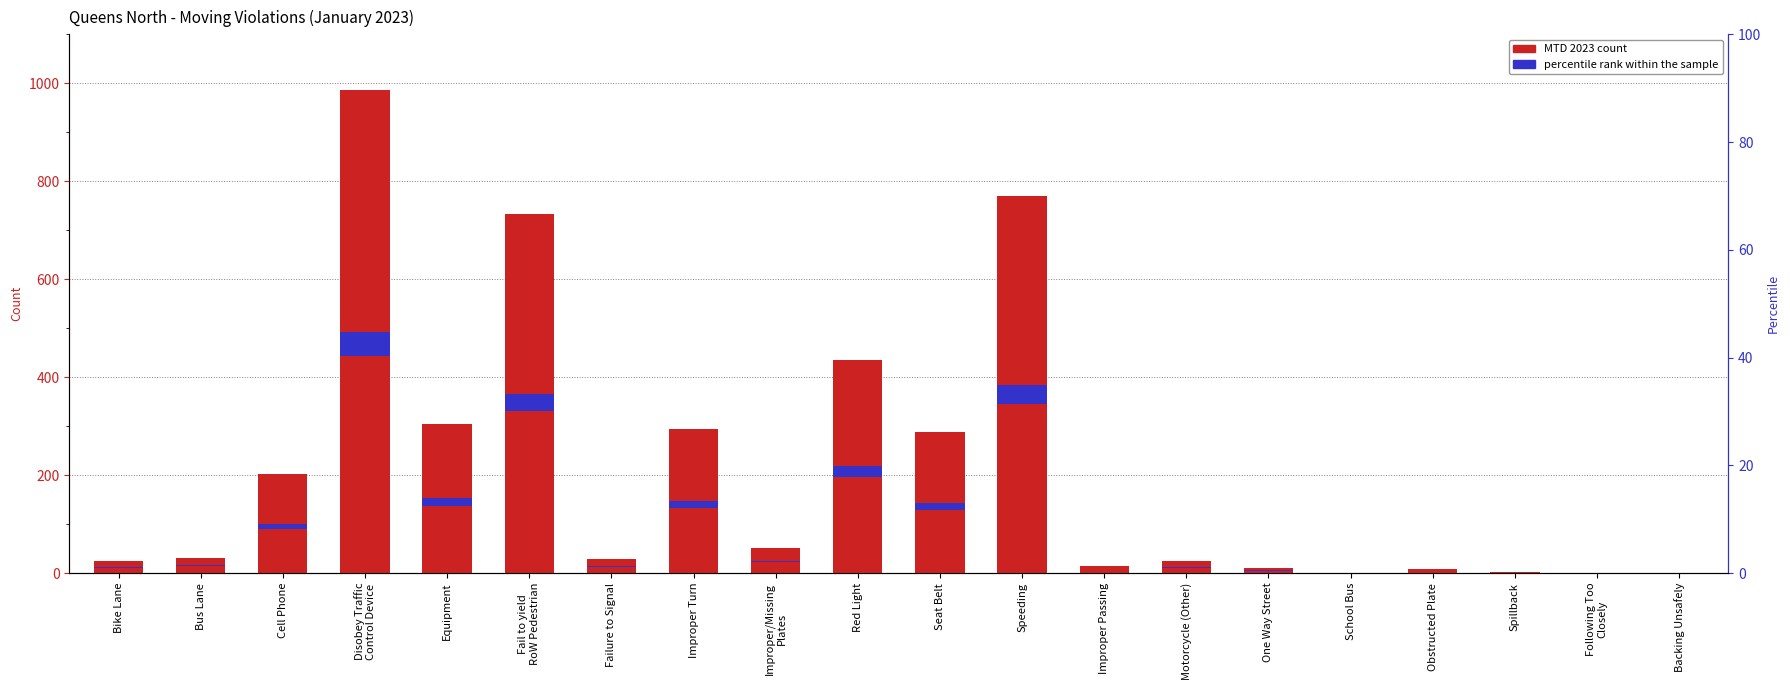

Rank the categories by value from highest to lowest.

Disobey Traffic
Control Device, Speeding, Fail to yield
RoW Pedestrian, Red Light, Equipment, Improper Turn, Seat Belt, Cell Phone, Improper/Missing
Plates, Bus Lane, Failure to Signal, Bike Lane, Motorcycle (Other), Improper Passing, One Way Street, Obstructed Plate, Spillback, School Bus, Following Too
Closely, Backing Unsafely